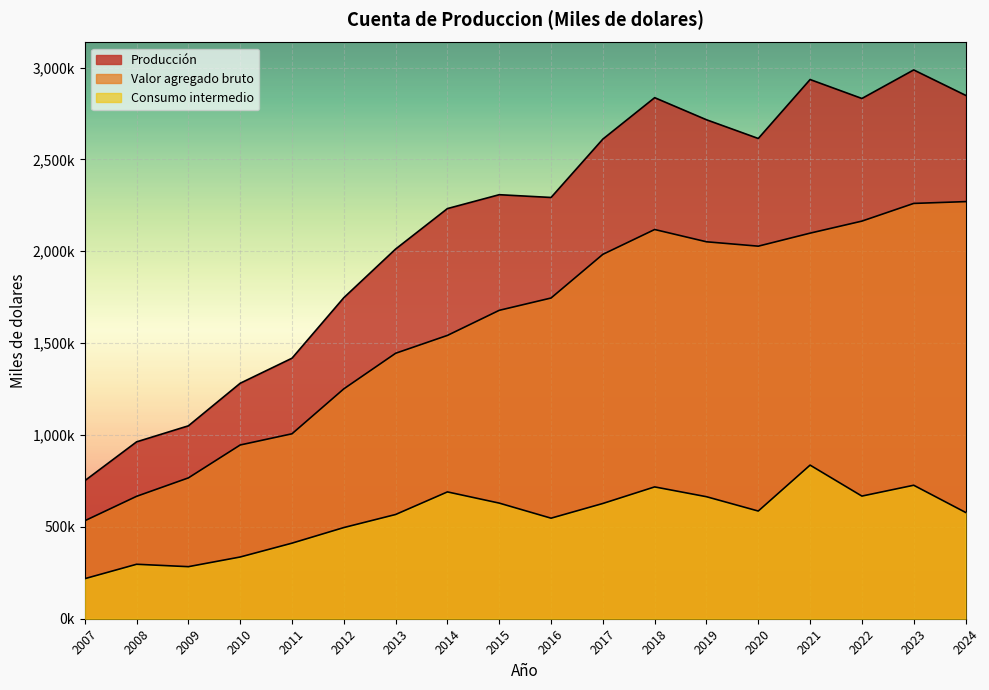

At how many categories does at least one series exceed 2774085?

5